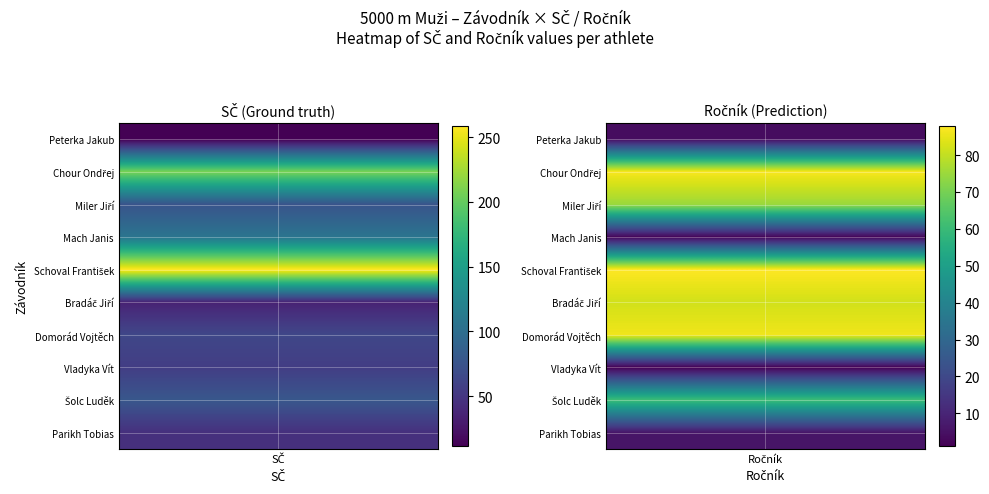

The Peterka Jakub series shows 4 at 1. True or false?

True